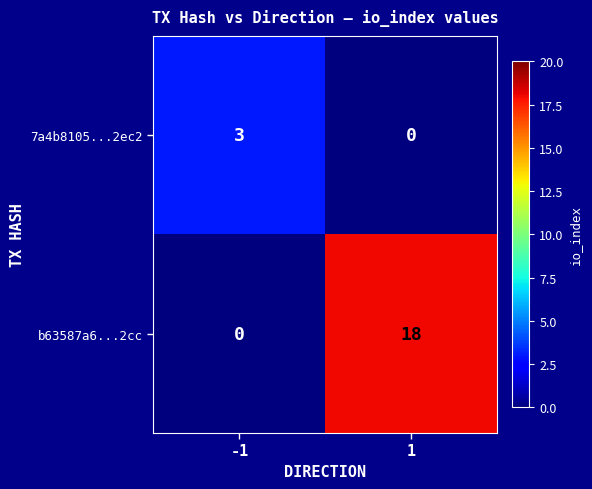

Between -1 and 1, which series saw the biggest shift?

b63587a6...2cc